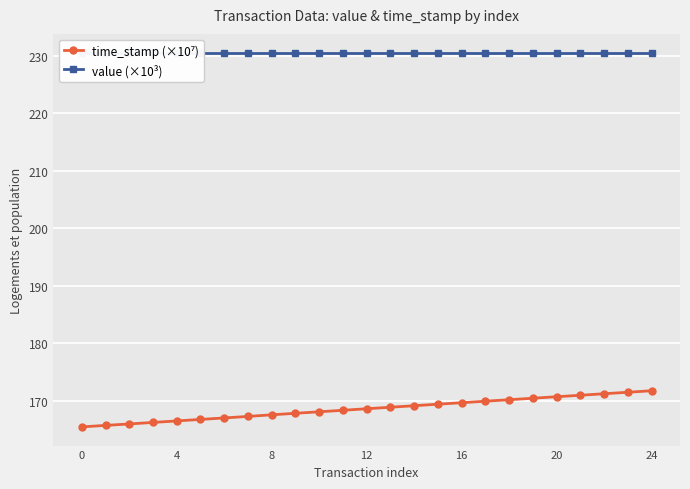

What is the value of the time_stamp (×10⁷) point at the 6th from the left?

166.7